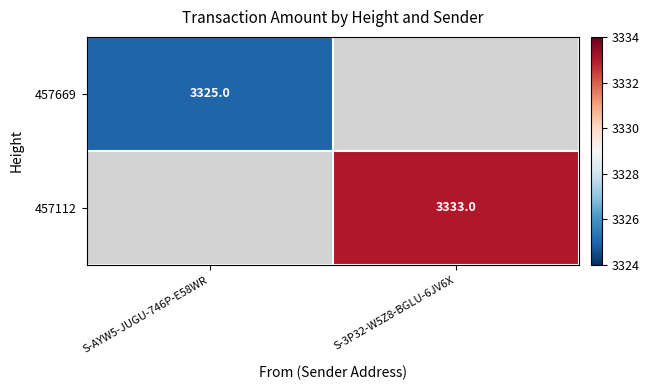

At how many categories does at least one series exceed 3332?

1